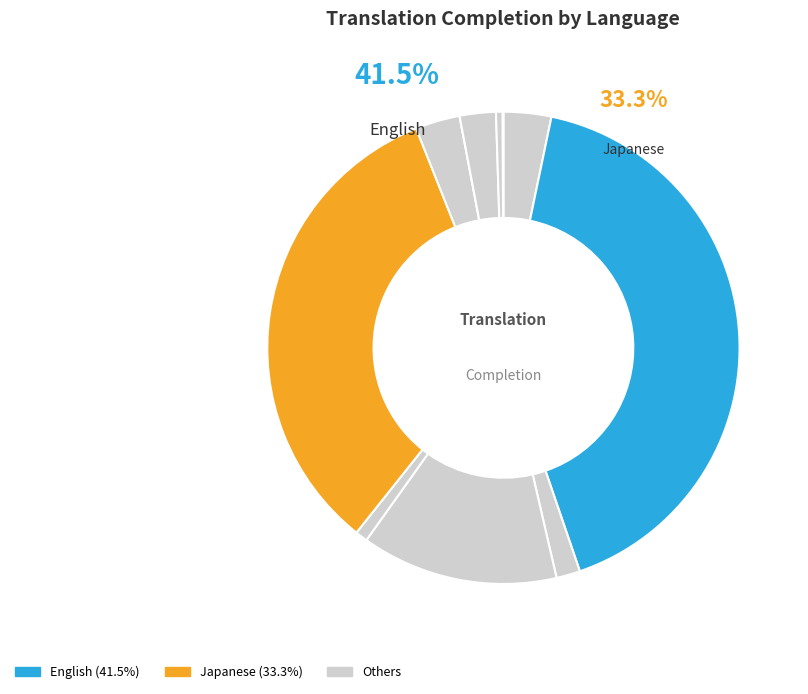

Does Japanese represent more than half of the total?

No